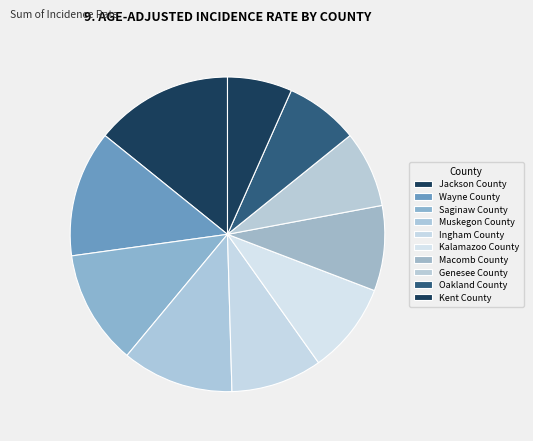

How many slices are in this pie chart?

10